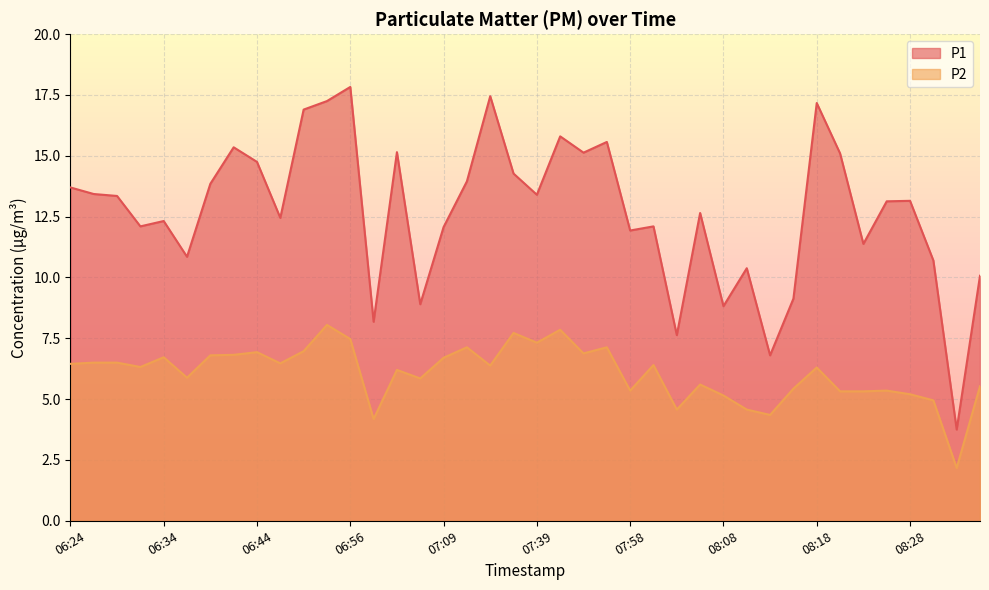

What is the value of the P1 point at the 35th from the left?

11.4